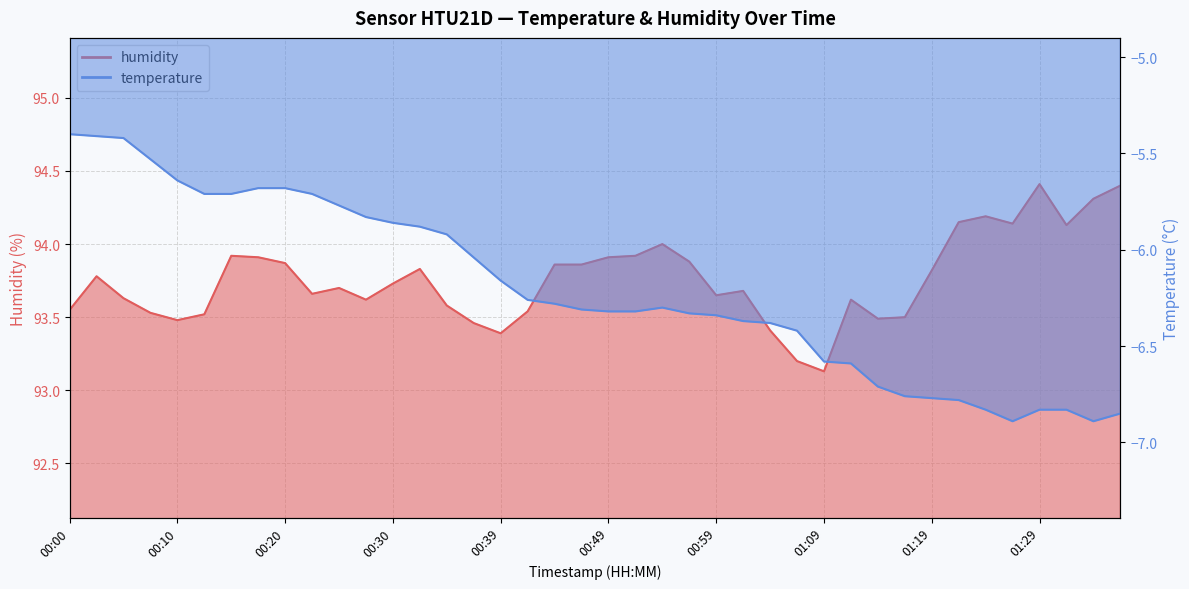

At which category is the sum across all series the highest?

00:03